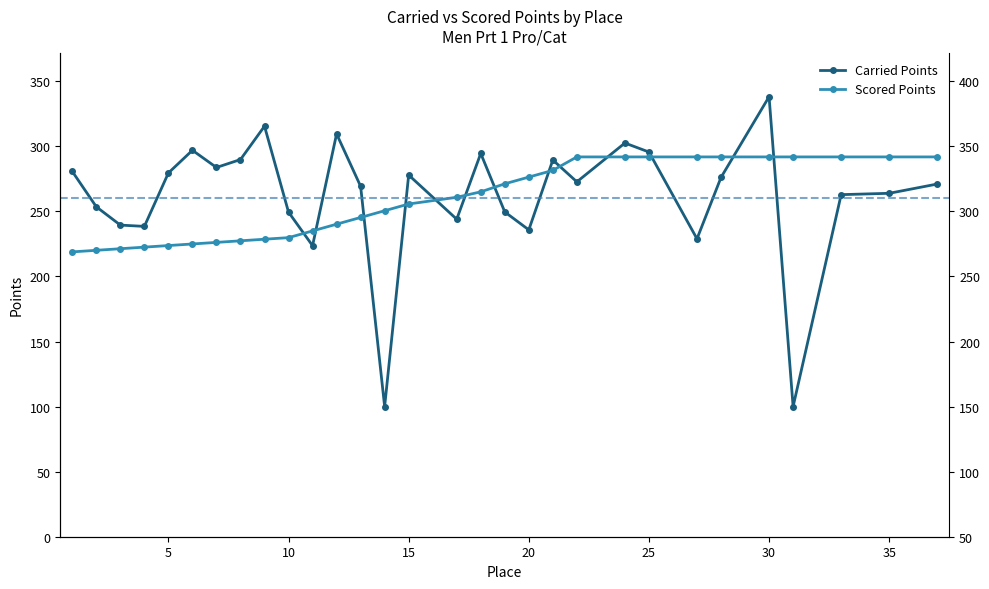

Does the chart display data point markers on the line(s)?

Yes